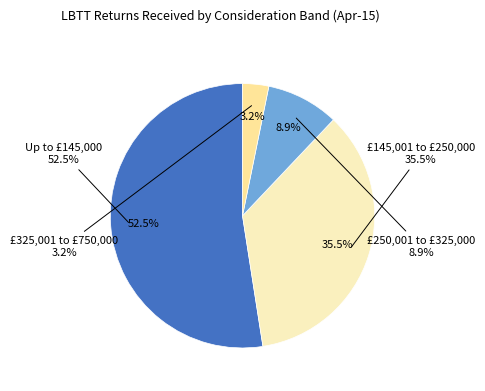

What portion of the pie excludes Up to £145,000?

47.5%